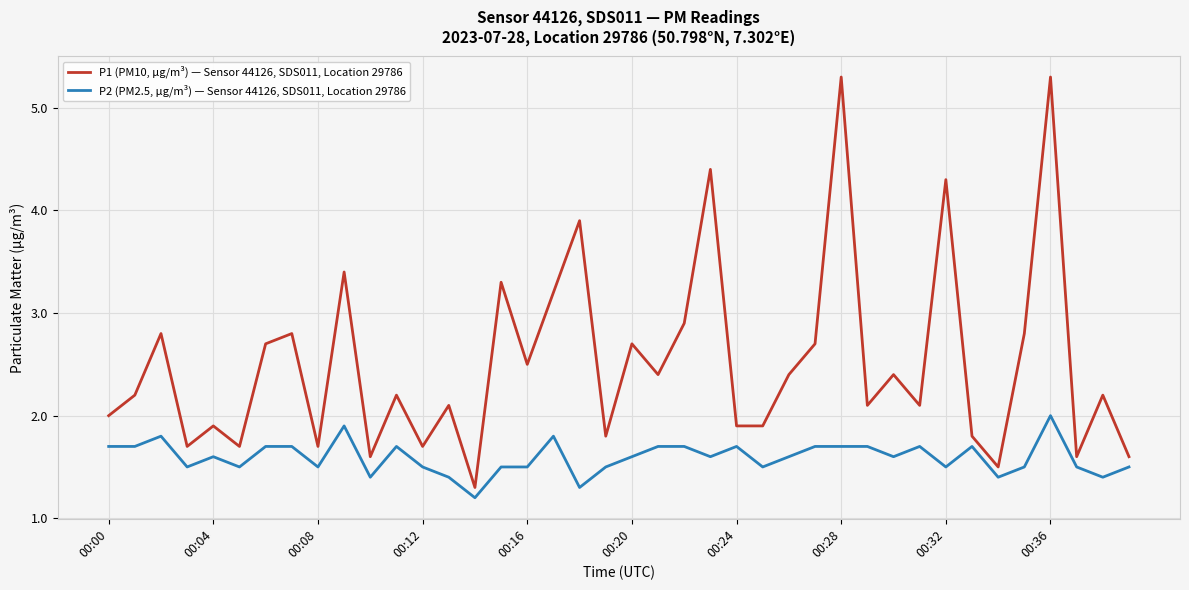

What is the sum of all P2 (PM2.5, µg/m³) — Sensor 44126, SDS011, Location 29786 values?

63.7